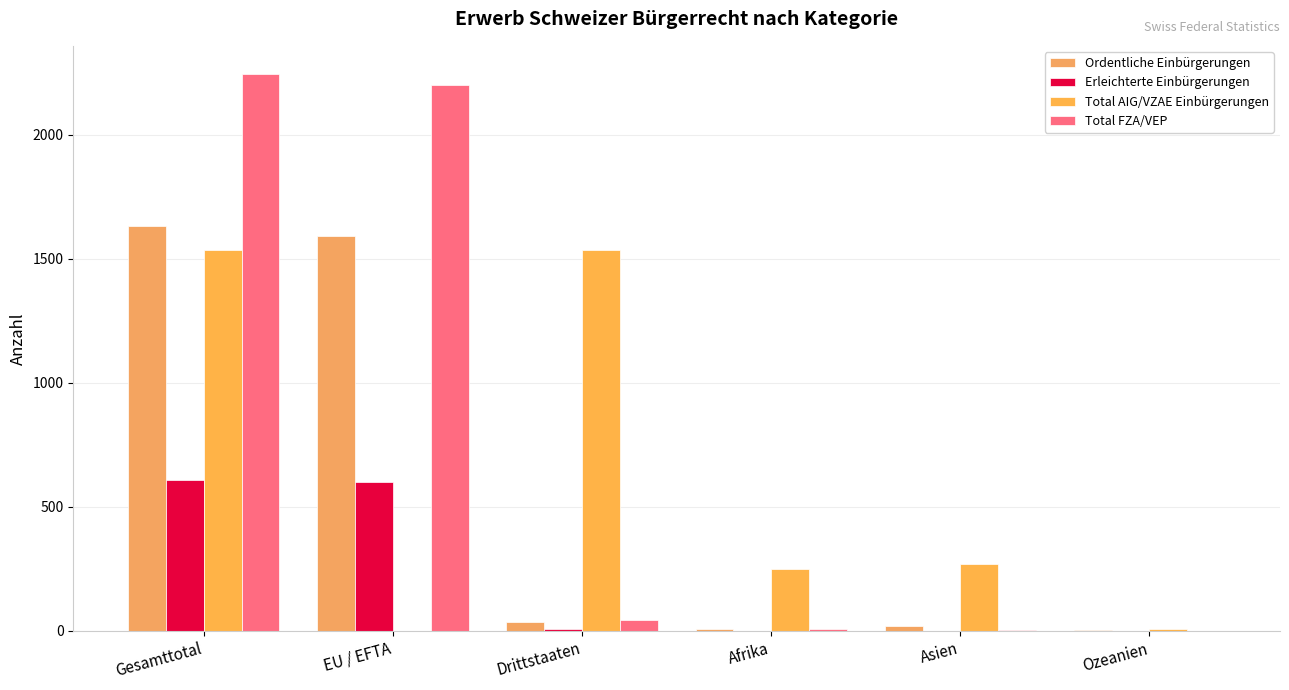

The value of Total FZA/VEP at Afrika is 2. True or false?

False